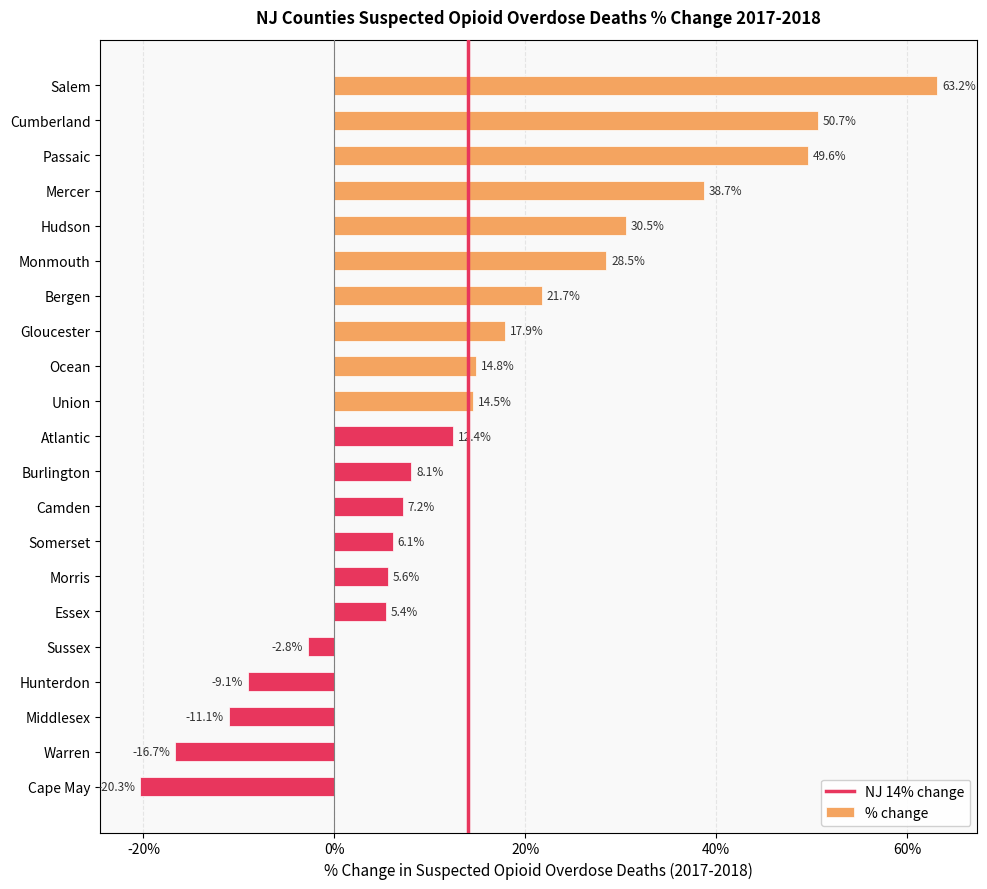

Which label corresponds to the largest value in the chart?

Salem